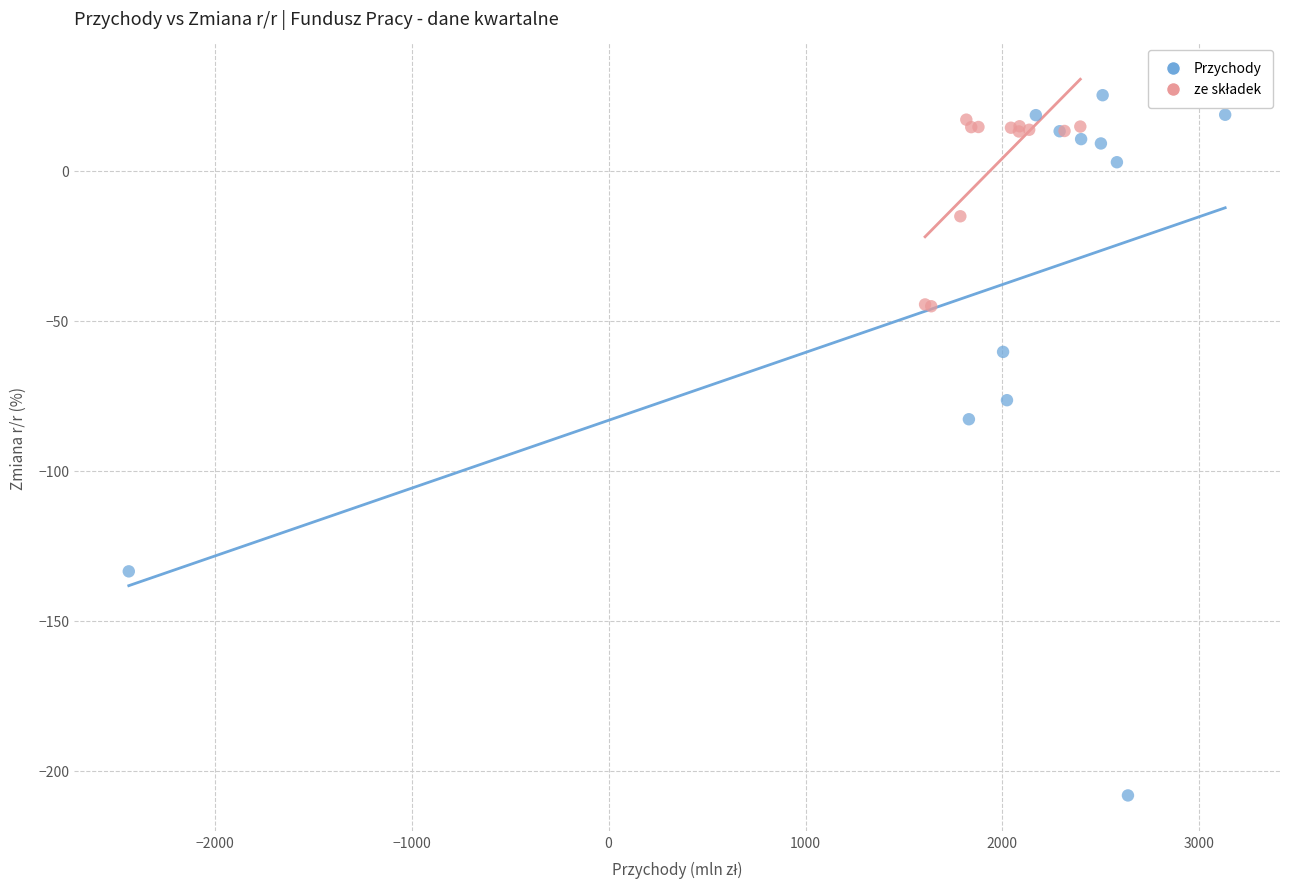

Which series reaches the minimum Y coordinate?

Przychody